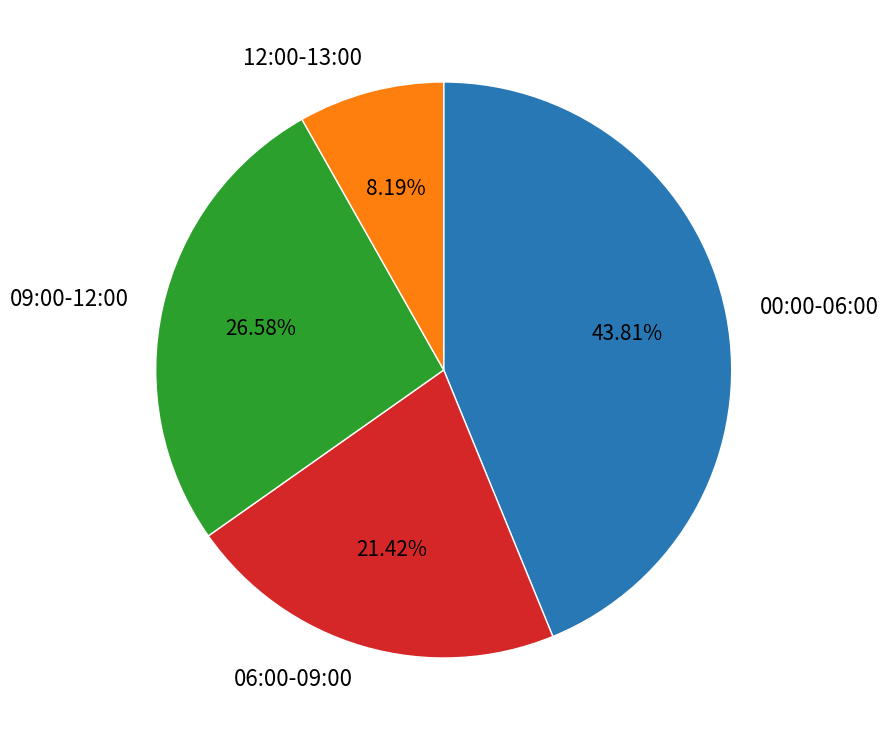

Is there a majority slice in this chart?

No